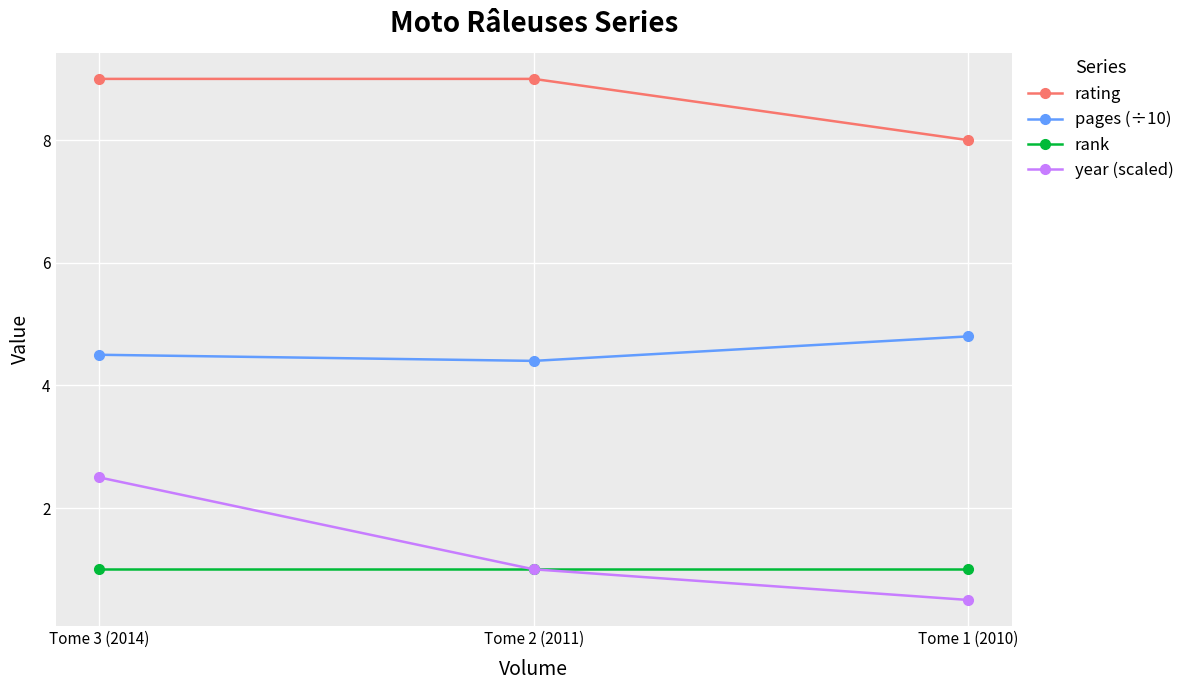

The rating series shows 8.0 at Tome 1 (2010). True or false?

True